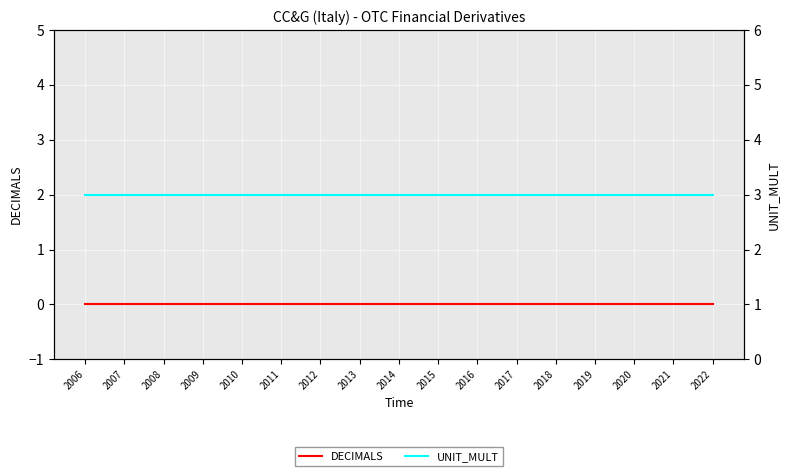

What is the average value of the UNIT_MULT series?

3